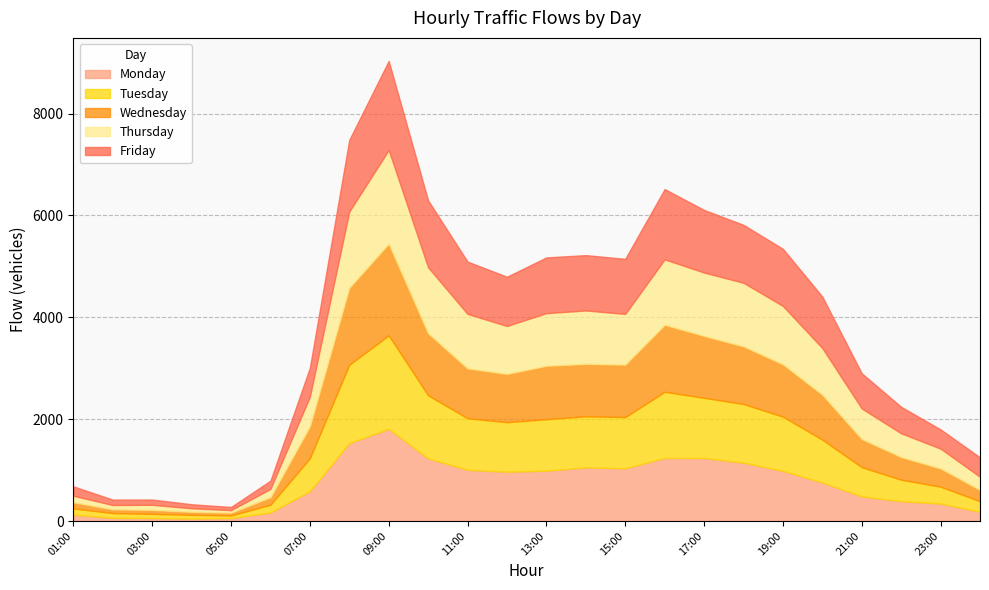

At which label does Monday reach its peak?

09:00